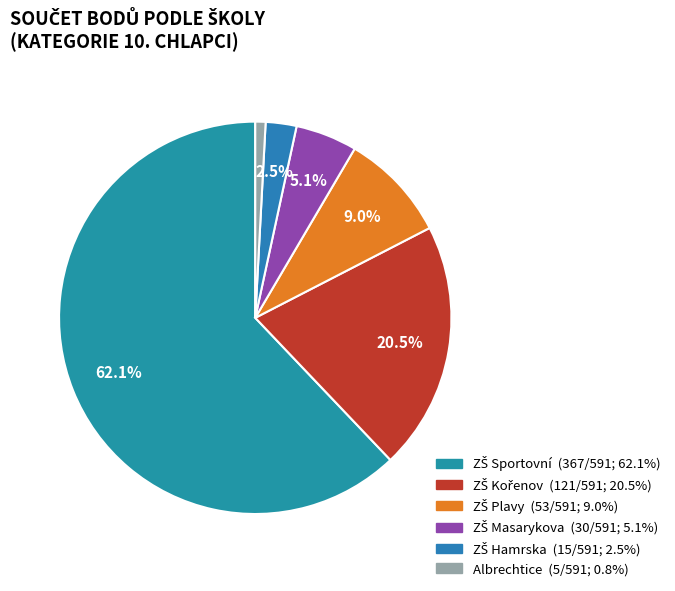

Is ZŠ Masarykova the majority of the pie?

No